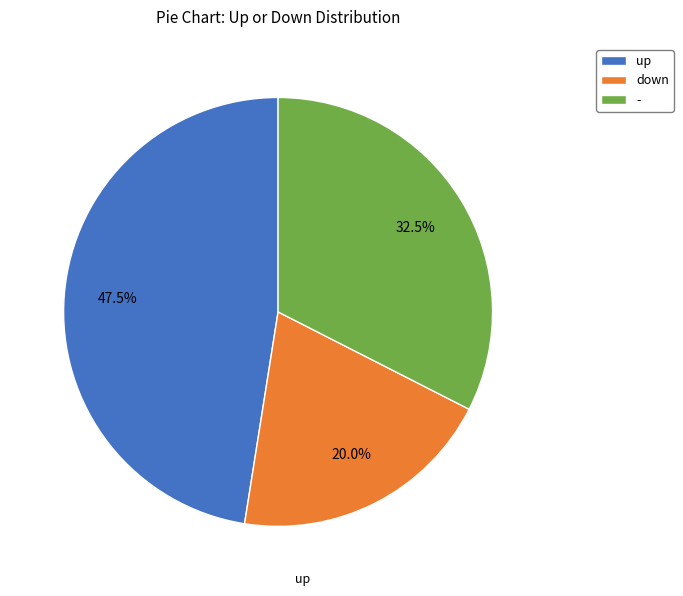

What portion of the pie excludes up?

52.5%